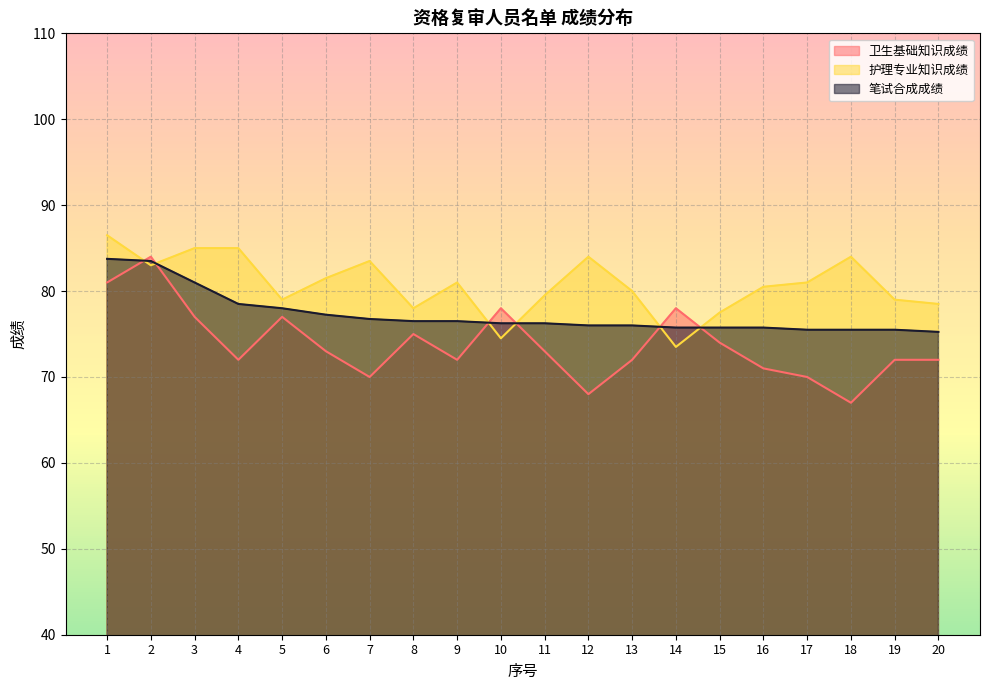

Between 18 and 17, which is larger?

17